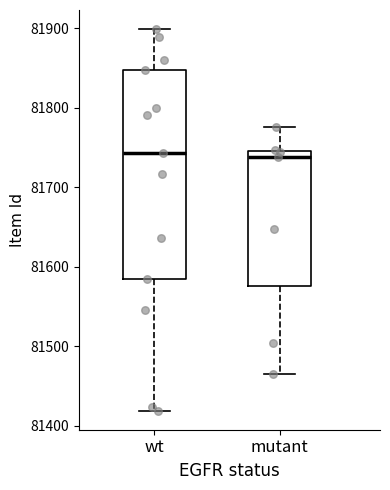

Reading left to right, transcribe this box plot: for each box, give where its median line is, the range the box spans, and where its two whiskers end, as read against the y-axis. The values are not printed on the chart, so give them approximately, as read against the axis.

wt: median 81740, box 81580 to 81850, whiskers 81420 to 81900
mutant: median 81740, box 81580 to 81750, whiskers 81470 to 81780